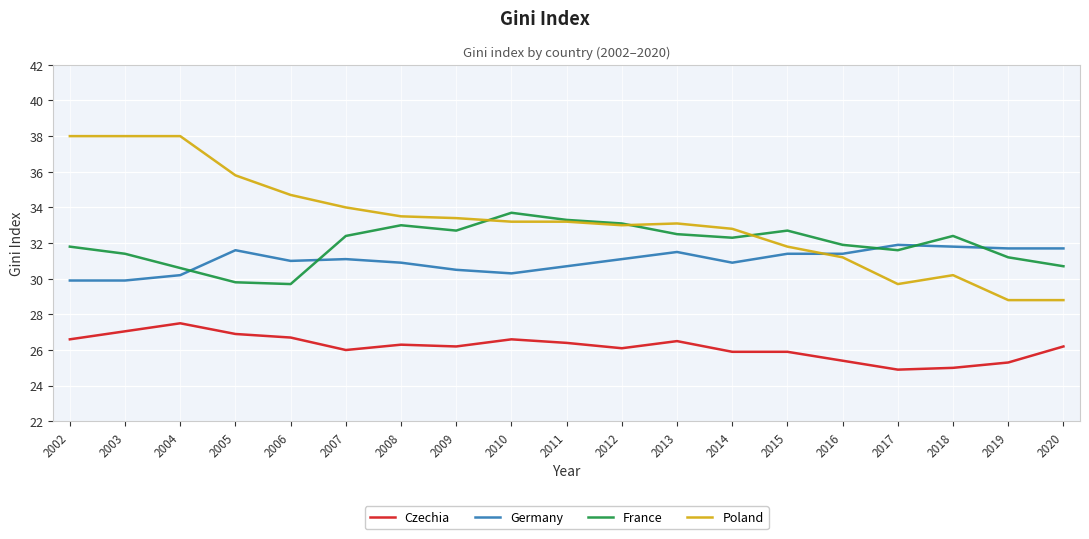

Reading left to right, what are all the values shown in this chart?

Czechia: 2002=26.6	2003=27.1	2004=27.5	2005=26.9	2006=26.7	2007=26.0	2008=26.3	2009=26.2	2010=26.6	2011=26.4	2012=26.1	2013=26.5	2014=25.9	2015=25.9	2016=25.4	2017=24.9	2018=25.0	2019=25.3	2020=26.2
Germany: 2002=29.9	2003=29.9	2004=30.2	2005=31.6	2006=31.0	2007=31.1	2008=30.9	2009=30.5	2010=30.3	2011=30.7	2012=31.1	2013=31.5	2014=30.9	2015=31.4	2016=31.4	2017=31.9	2018=31.8	2019=31.7	2020=31.7
France: 2002=31.8	2003=31.4	2004=30.6	2005=29.8	2006=29.7	2007=32.4	2008=33.0	2009=32.7	2010=33.7	2011=33.3	2012=33.1	2013=32.5	2014=32.3	2015=32.7	2016=31.9	2017=31.6	2018=32.4	2019=31.2	2020=30.7
Poland: 2002=38.0	2003=38.0	2004=38.0	2005=35.8	2006=34.7	2007=34.0	2008=33.5	2009=33.4	2010=33.2	2011=33.2	2012=33.0	2013=33.1	2014=32.8	2015=31.8	2016=31.2	2017=29.7	2018=30.2	2019=28.8	2020=28.8